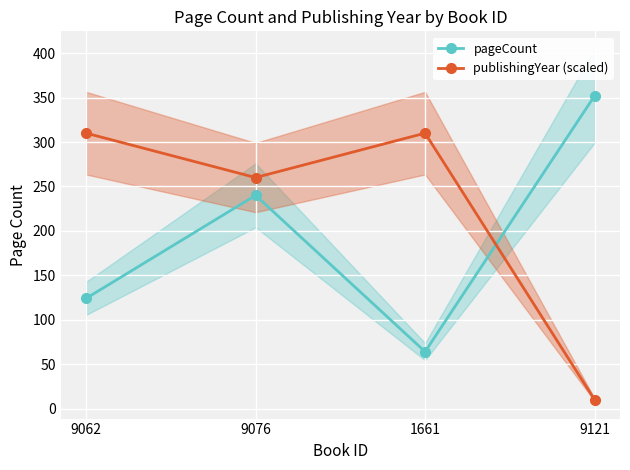

True or false: publishingYear (scaled) has a value of 483 at 1661.

False